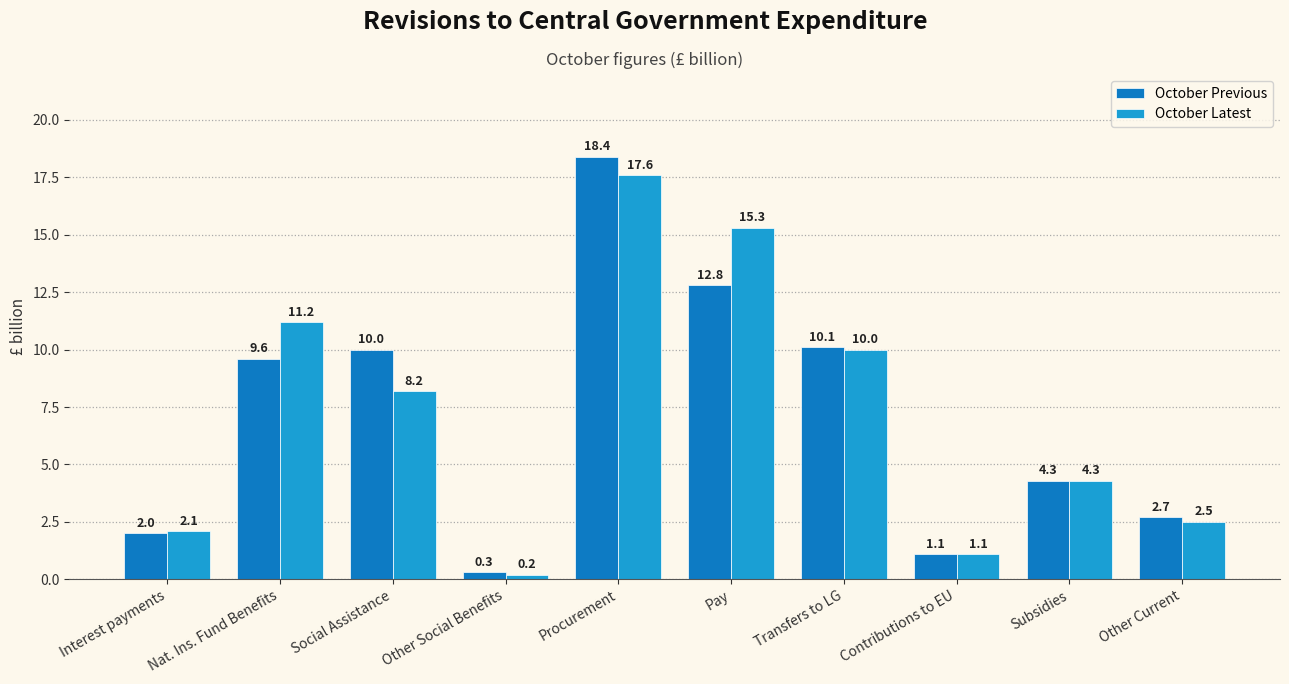

How many distinct data groups are displayed?

2